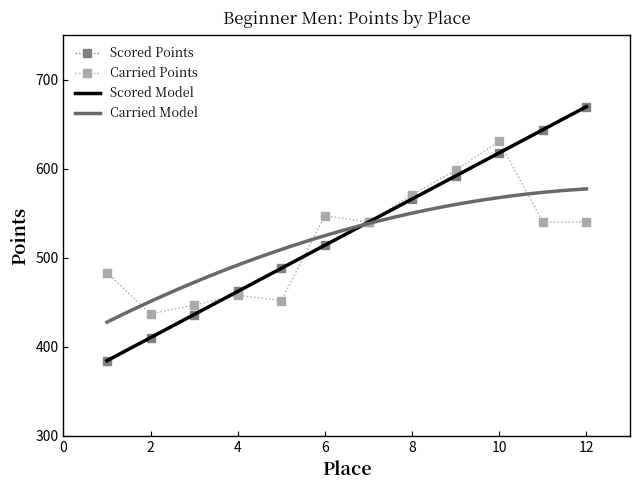

List the series in order of their peak value, lowest first.

Carried Points, Scored Points